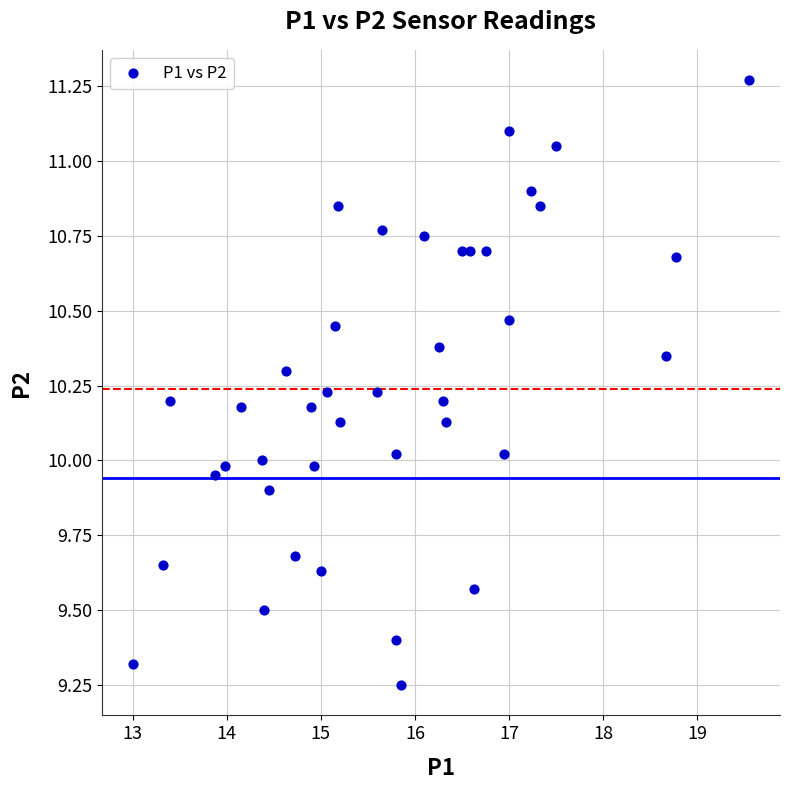

What is the range of Y values (max minus min)?

2.0